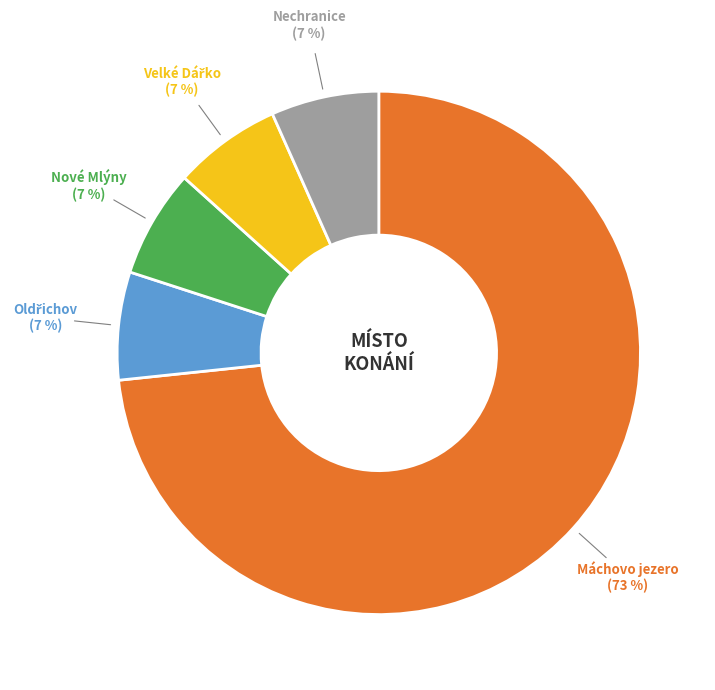

Does any single category account for the majority?

Yes